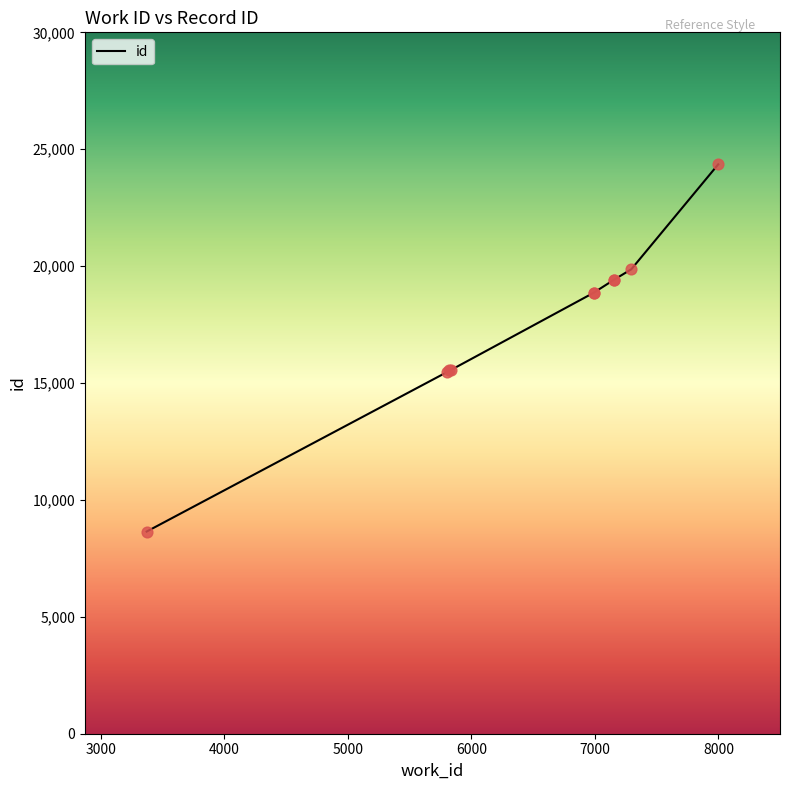

What is the change in value from 5804 to 6990?

+3389